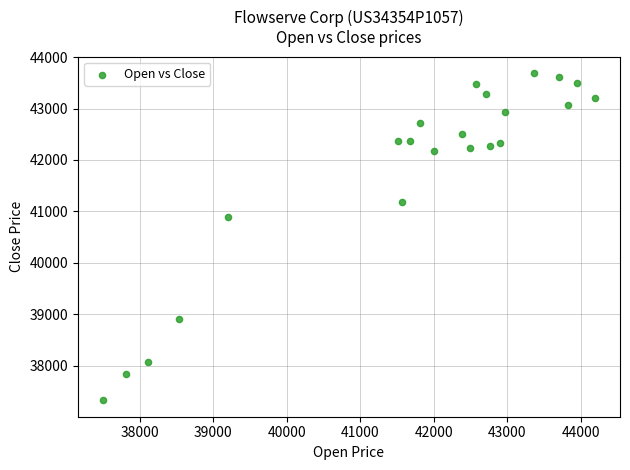

What is the range of X values (max minus min)?

6702